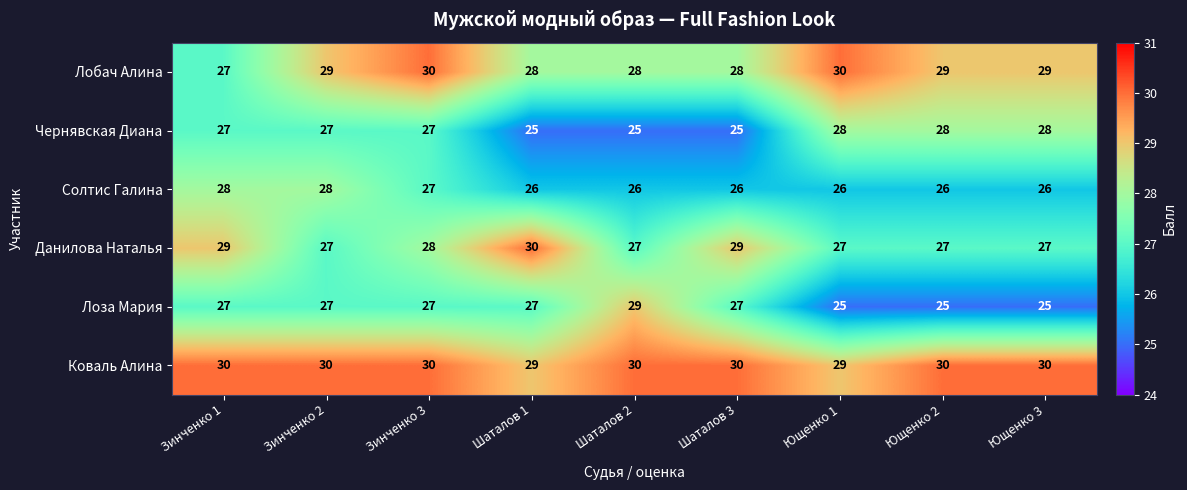

What is the difference between the maximum and minimum values in the Чернявская Диана series?

3